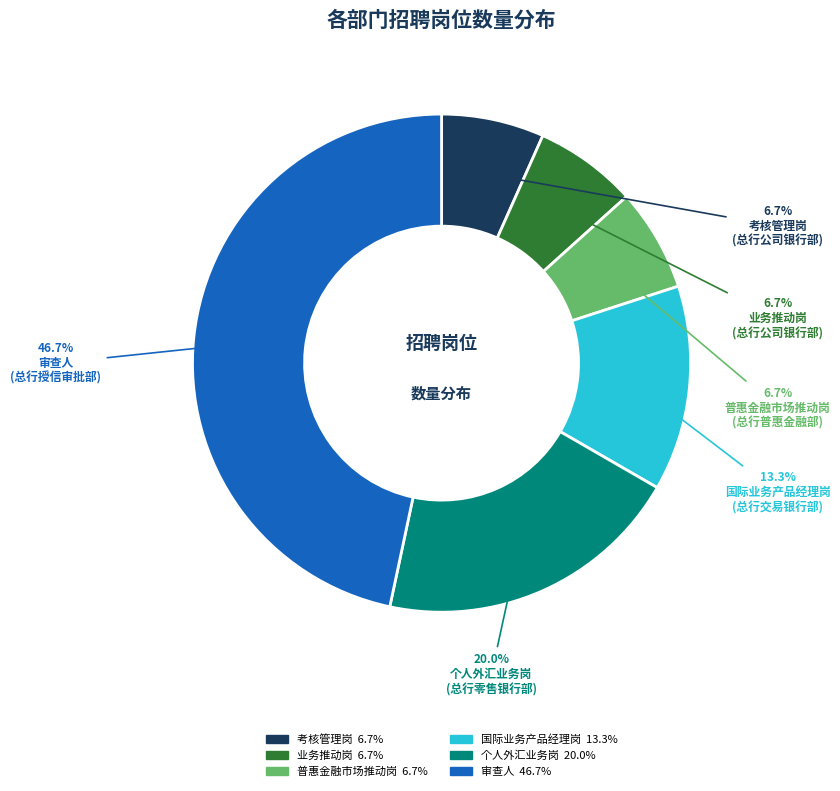

Does any single category account for the majority?

No